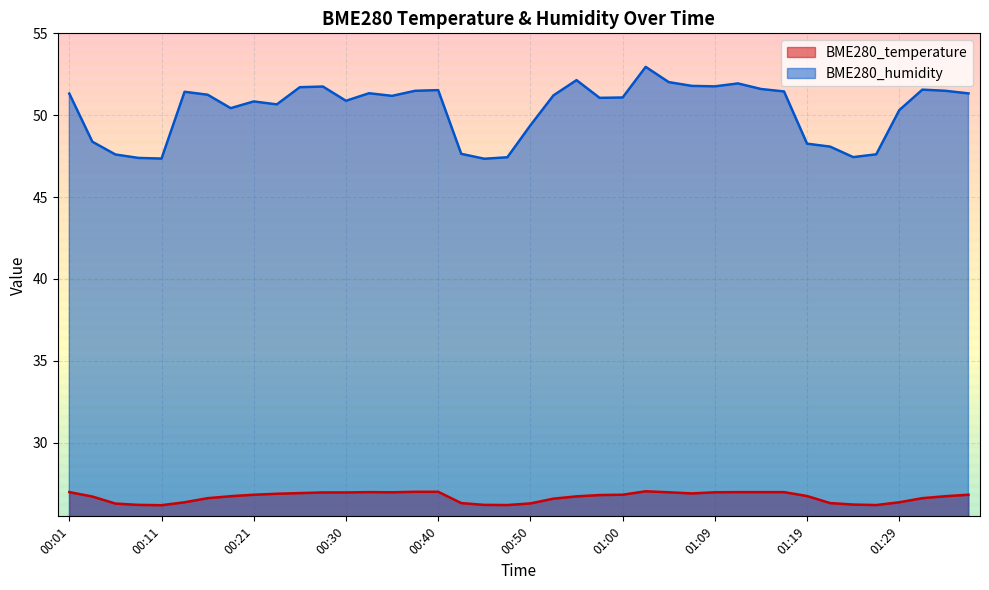

What are all the series names shown in the legend?

BME280_temperature, BME280_humidity